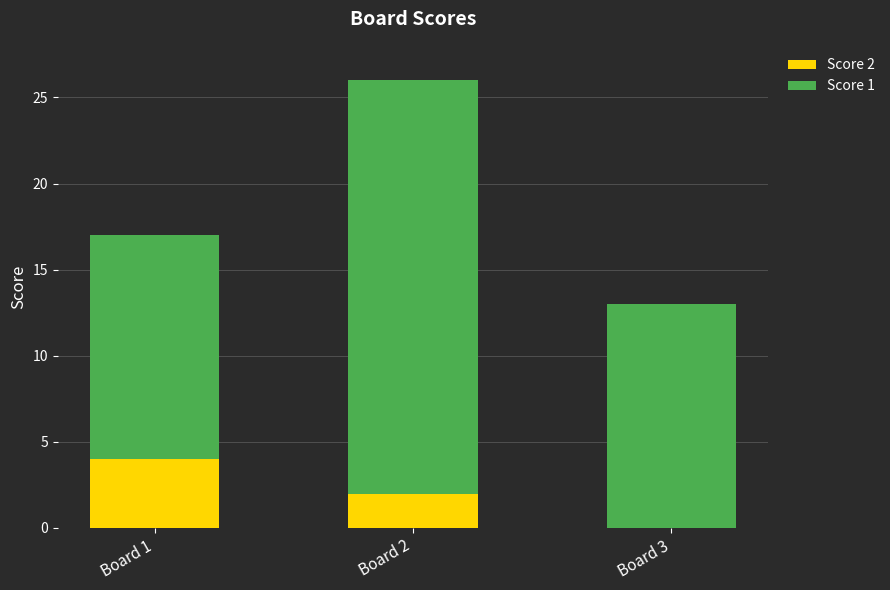

Does the chart contain stacked bars?

Yes